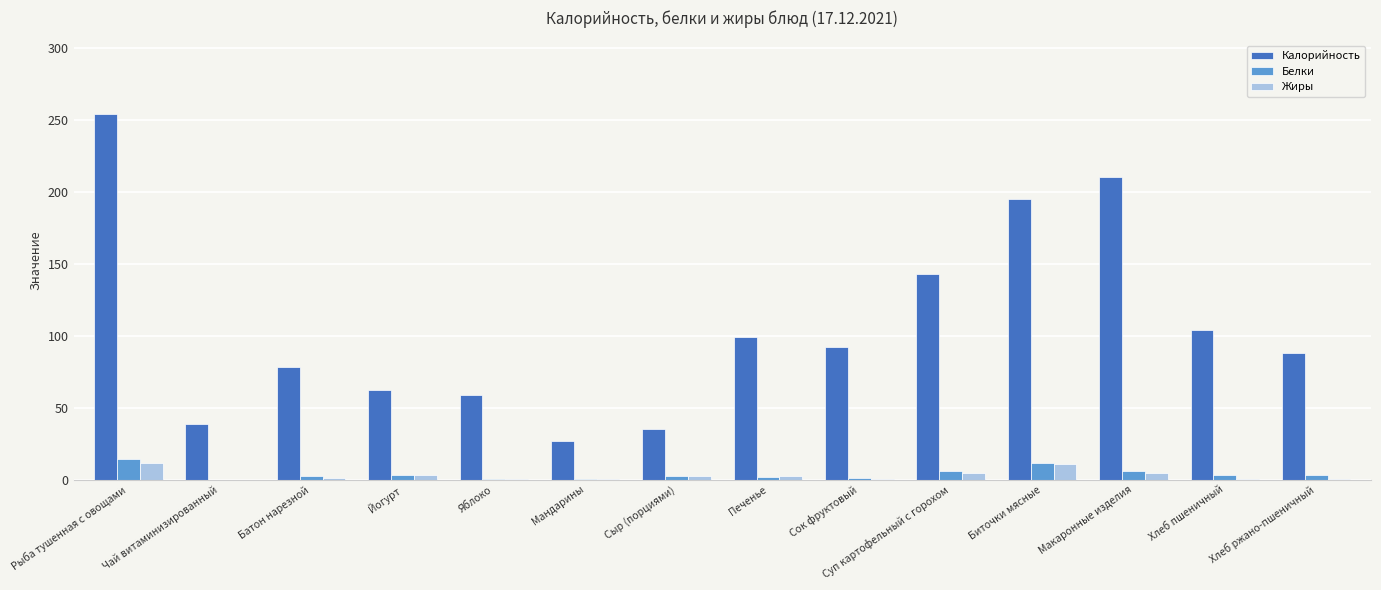

What is the spread (max minus min) of values at Йогурт?

58.8